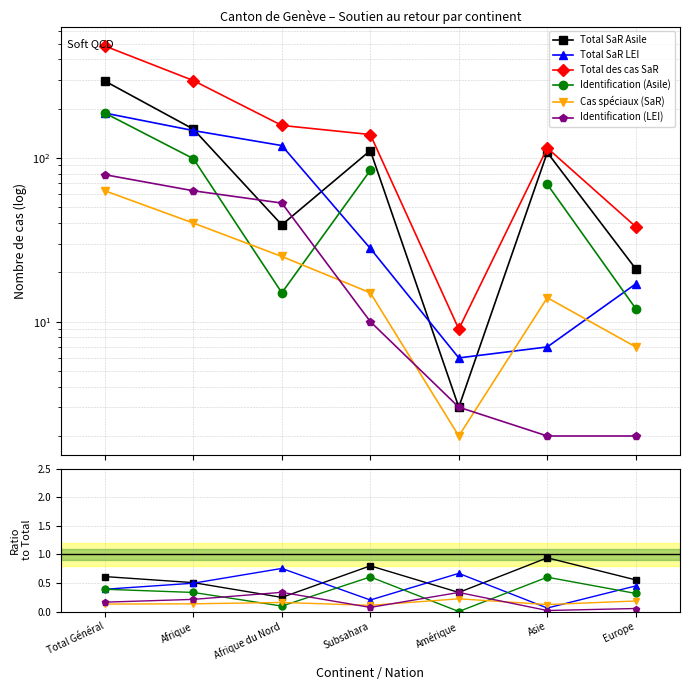

Does the chart display data point markers on the line(s)?

Yes